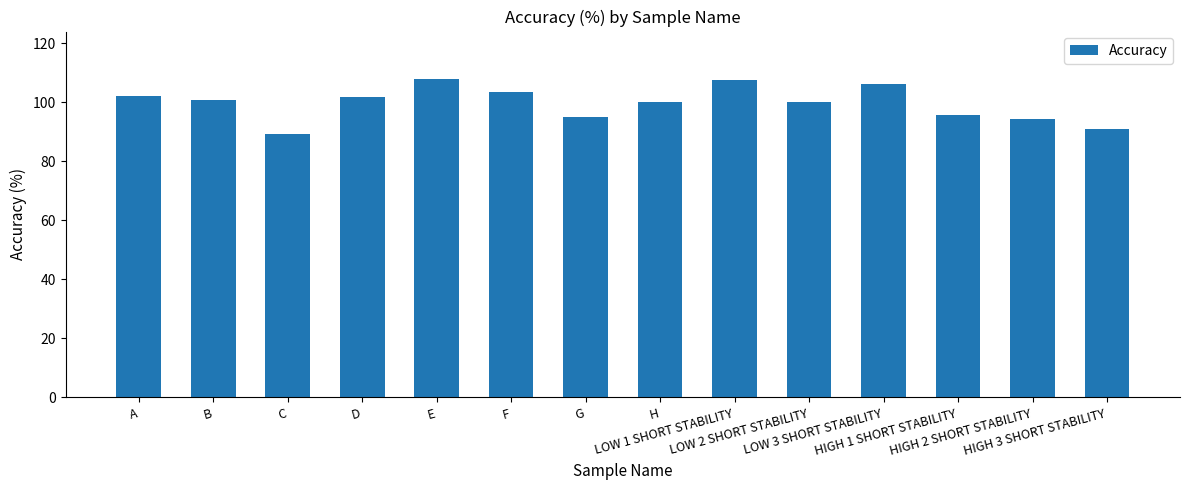

True or false: the data shows 164.8 at B.

False